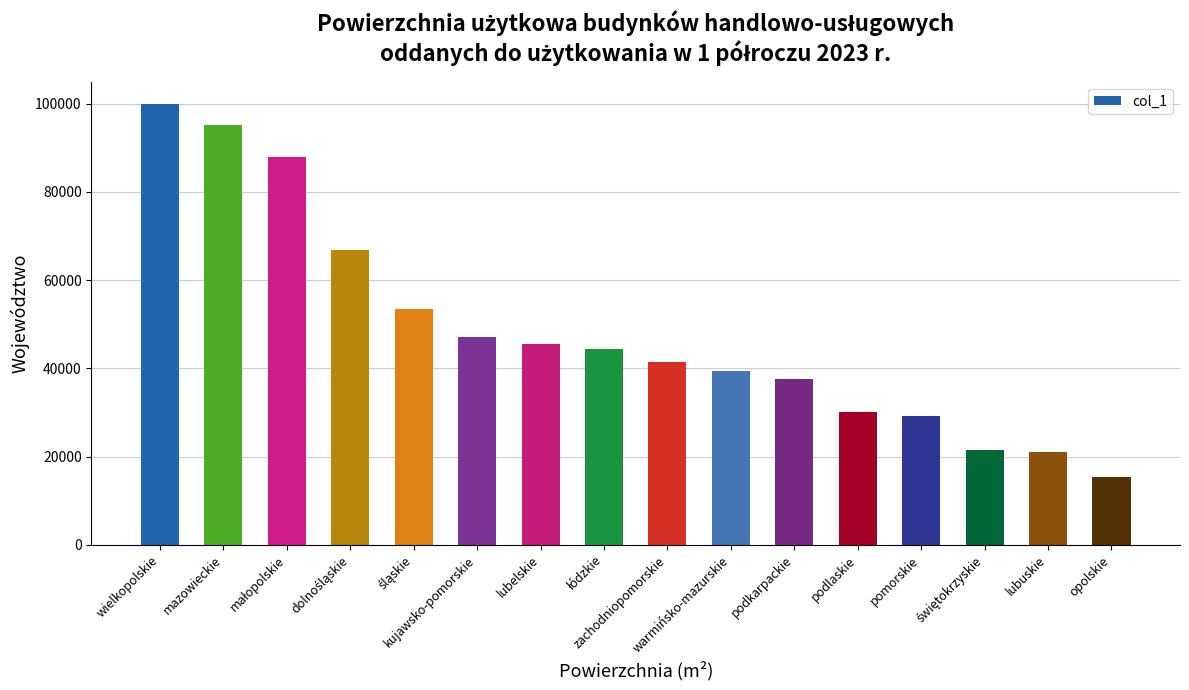

What is the label of the 8th bar from the right?

zachodniopomorskie